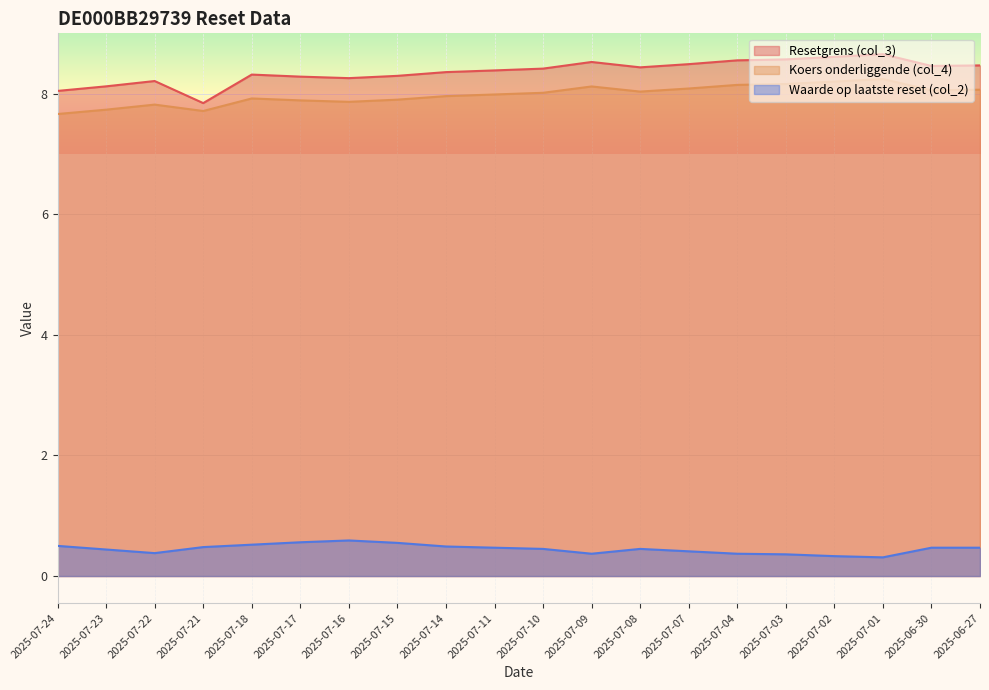

The value of Koers onderliggende (col_4) at 2025-07-21 is 7.7. True or false?

True